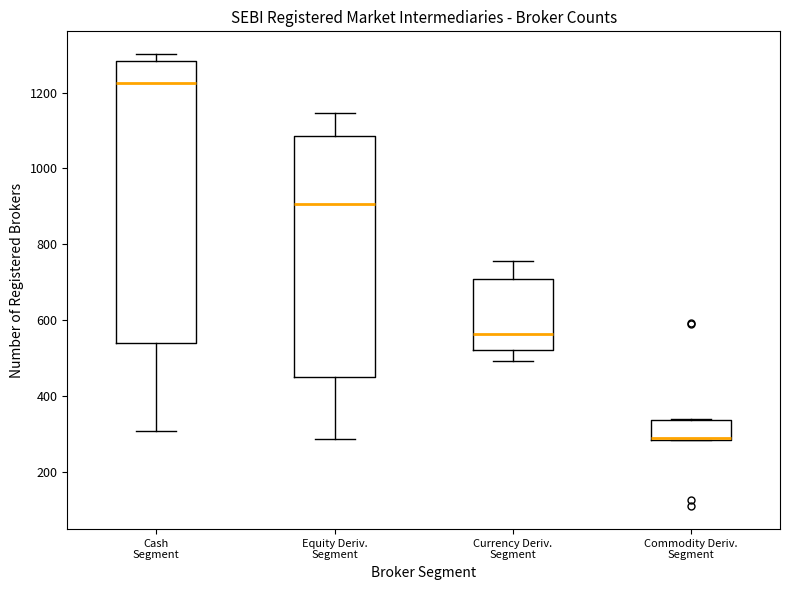

Where is the lower edge of the box for Commodity Deriv. Segment on the y-axis? The values are not printed on the chart, so give them approximately, as read against the axis.

280